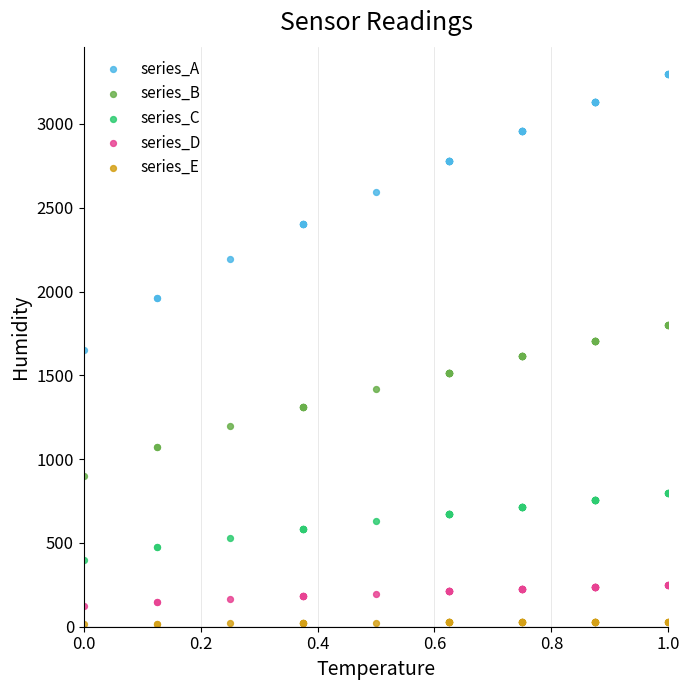

Which series contains the highest Y value?

series_A